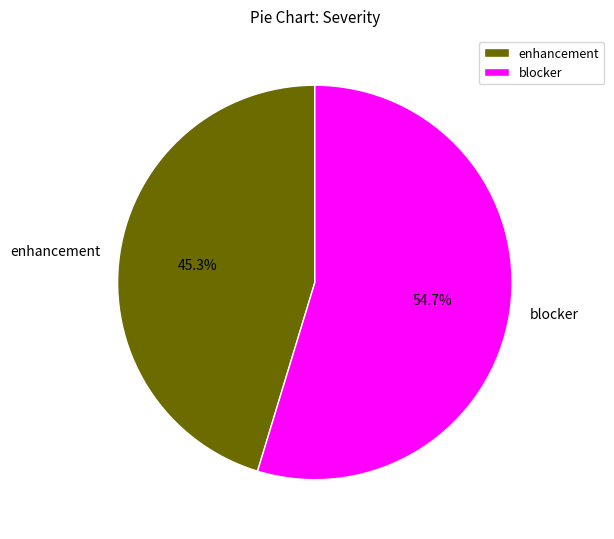

To the nearest percent, what is the average slice percentage?

50%